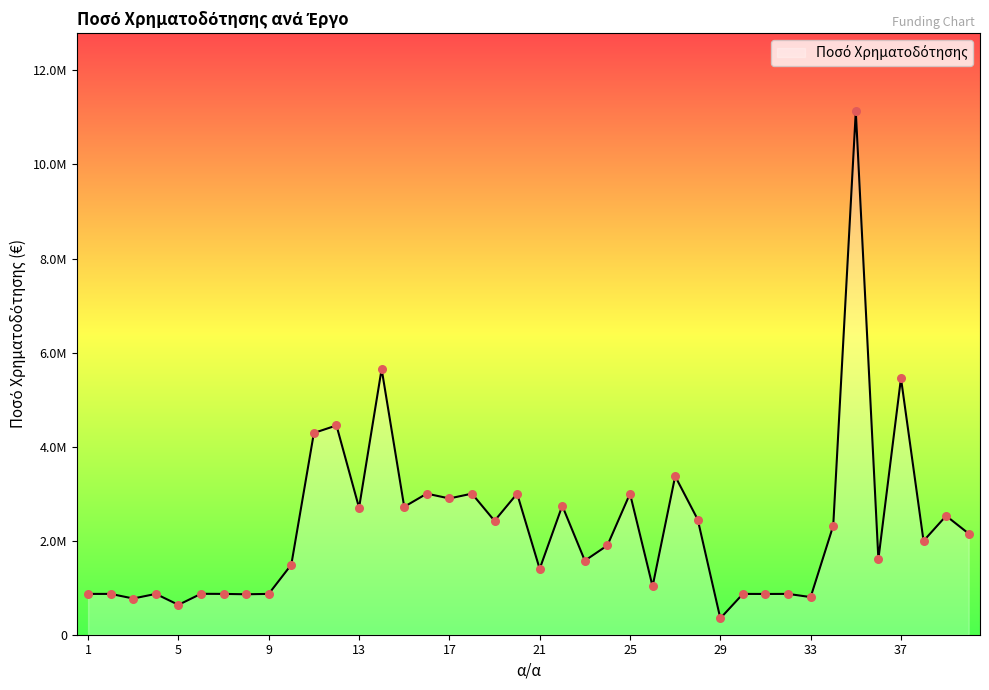

Is this an area chart (filled region under the line)?

Yes